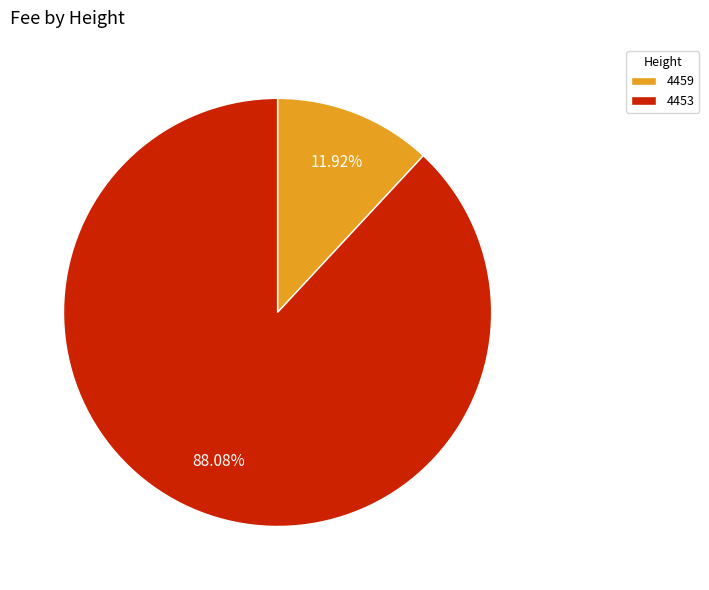

Rank the categories by value from highest to lowest.

4453, 4459